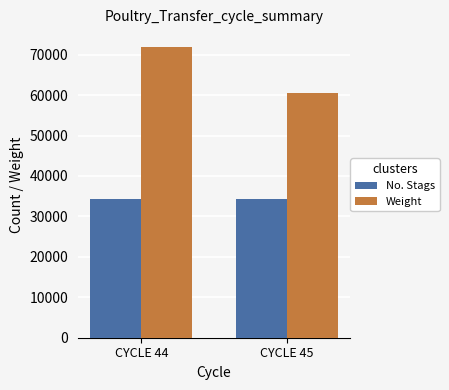

How many distinct data groups are displayed?

2